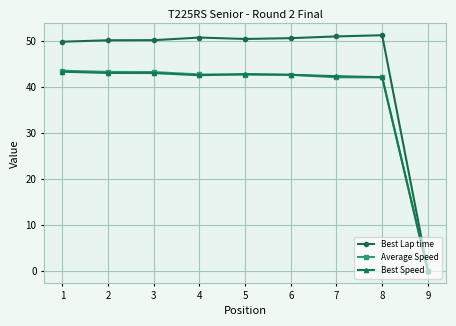

How many positive values does the Best Lap time series have?

8